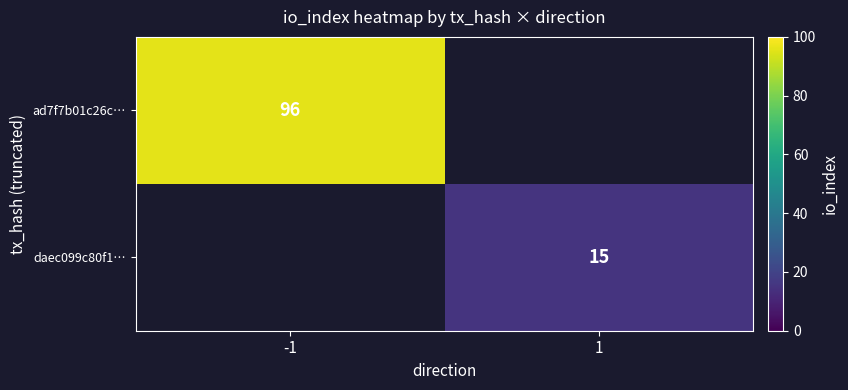

How many distinct data groups are displayed?

2